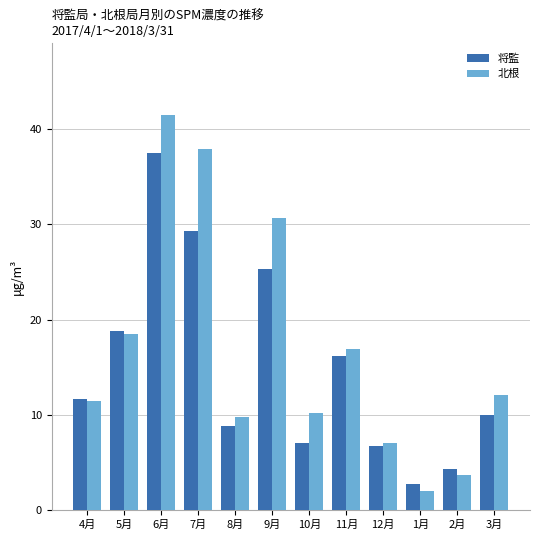

What is the difference between the highest and lowest values at 8月?

1.0